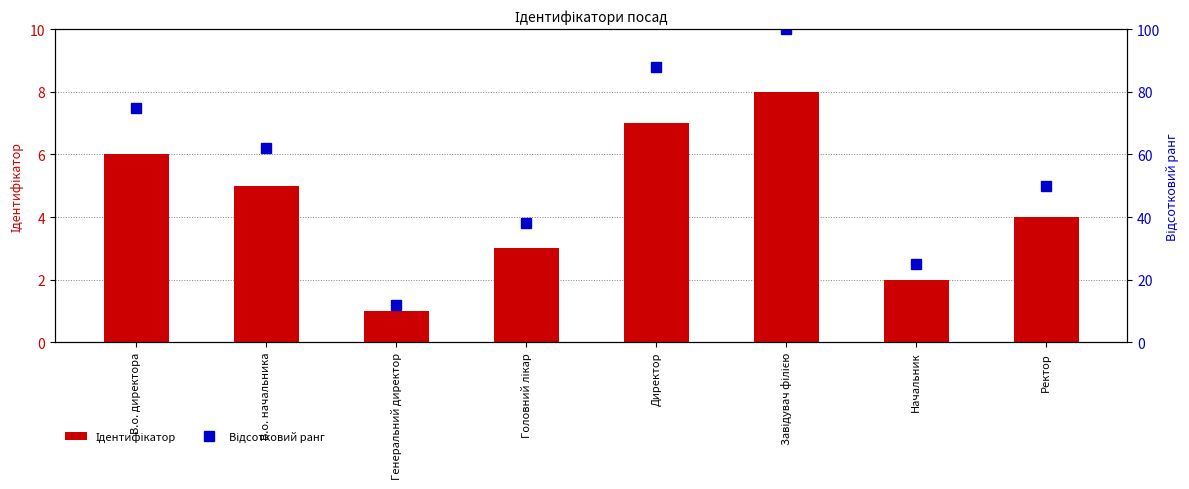

What is the difference between the Відсотковий ранг values at Ректор and Директор?

38